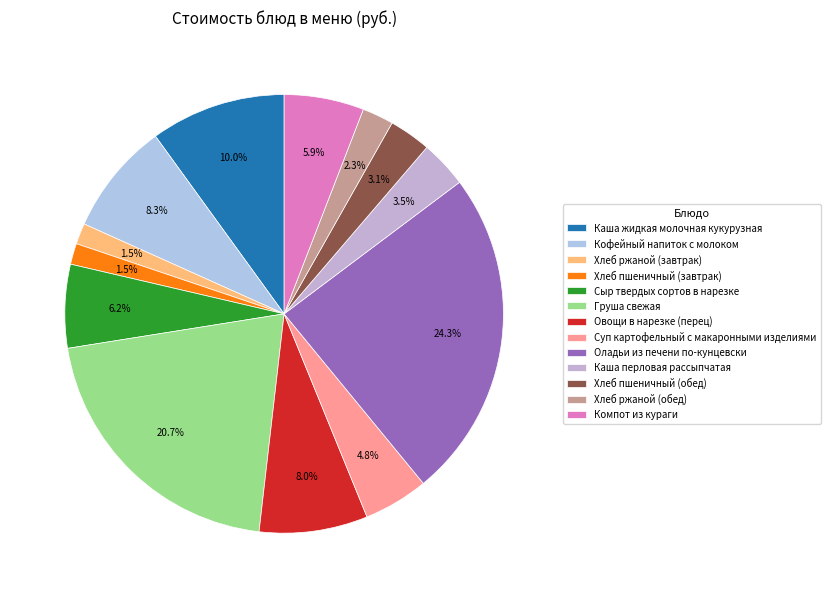

How much of the chart is everything except Хлеб ржаной (обед)?

97.7%